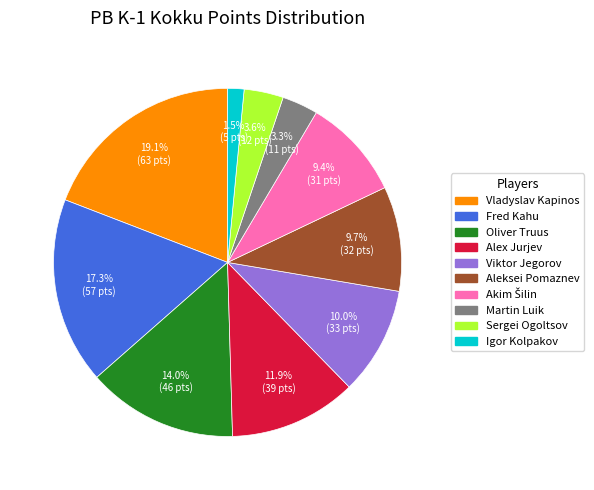

How many slices are in this pie chart?

10